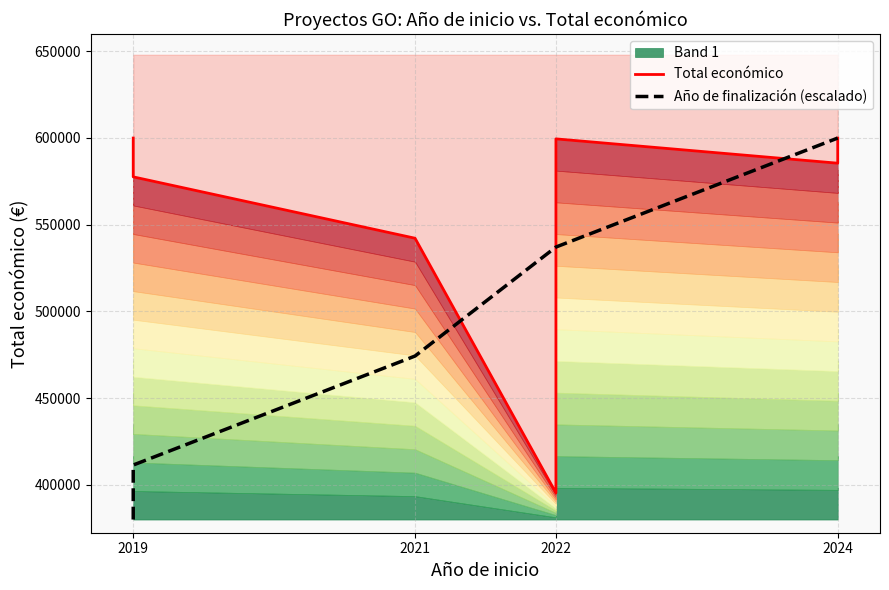

Is the value of Año de finalización (escalado) at 2024 greater than the value of Total económico at 2024?

Yes